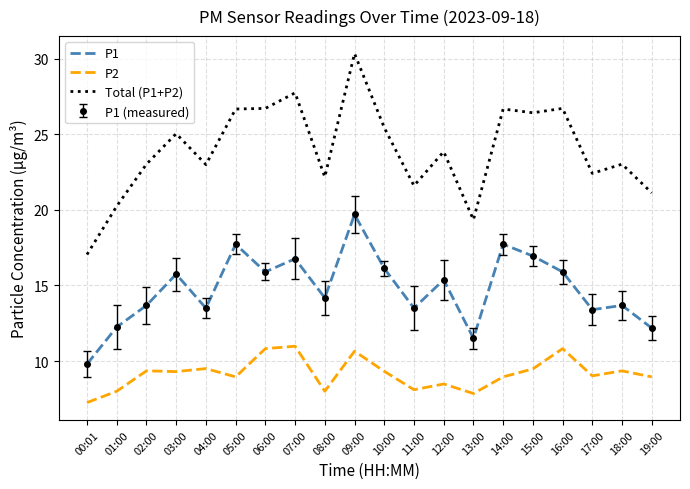

How many lines are shown in the chart?

3